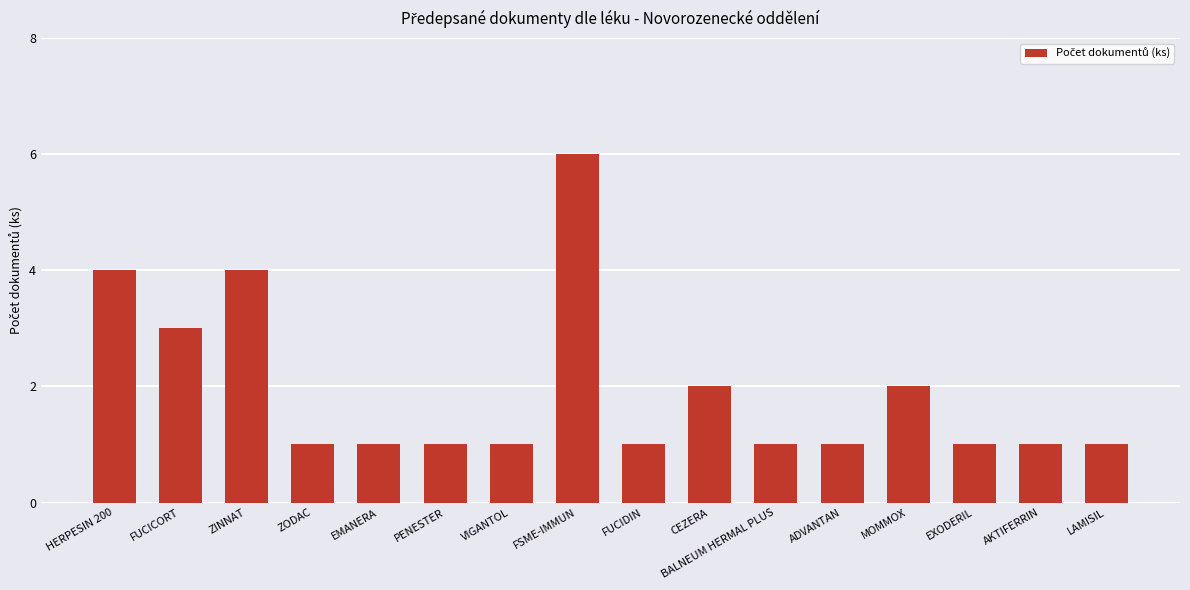

What is the ratio of the value at BALNEUM HERMAL PLUS to the value at EMANERA?

1.0